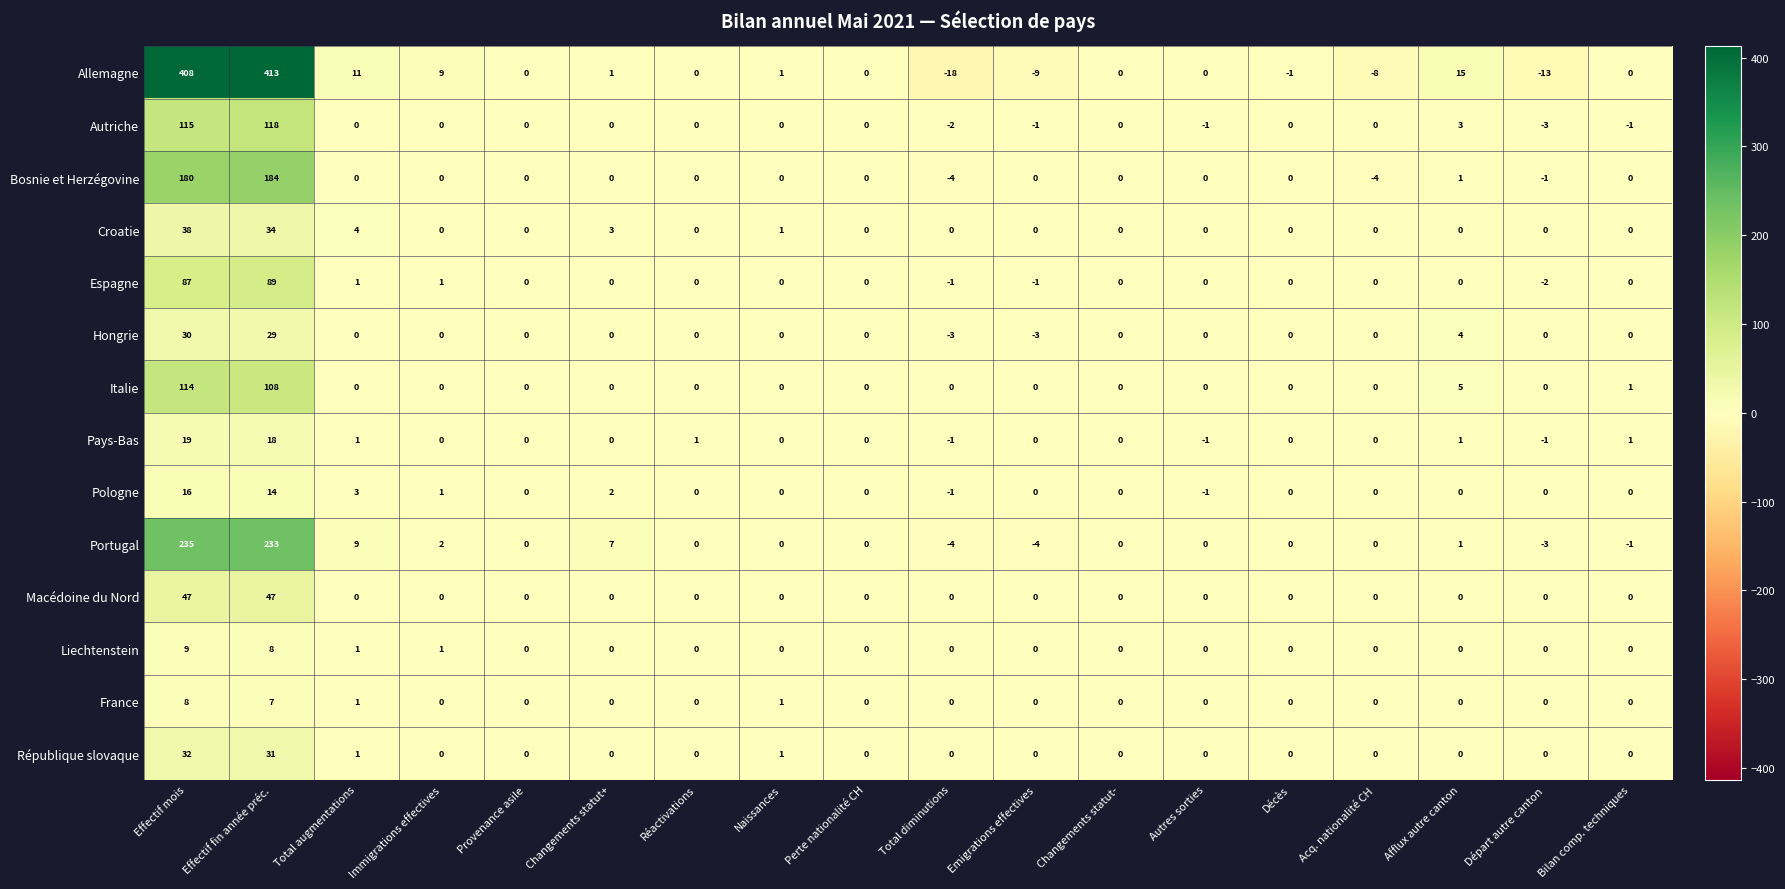

The value of Macédoine du Nord at Changements statut- is 0. True or false?

True